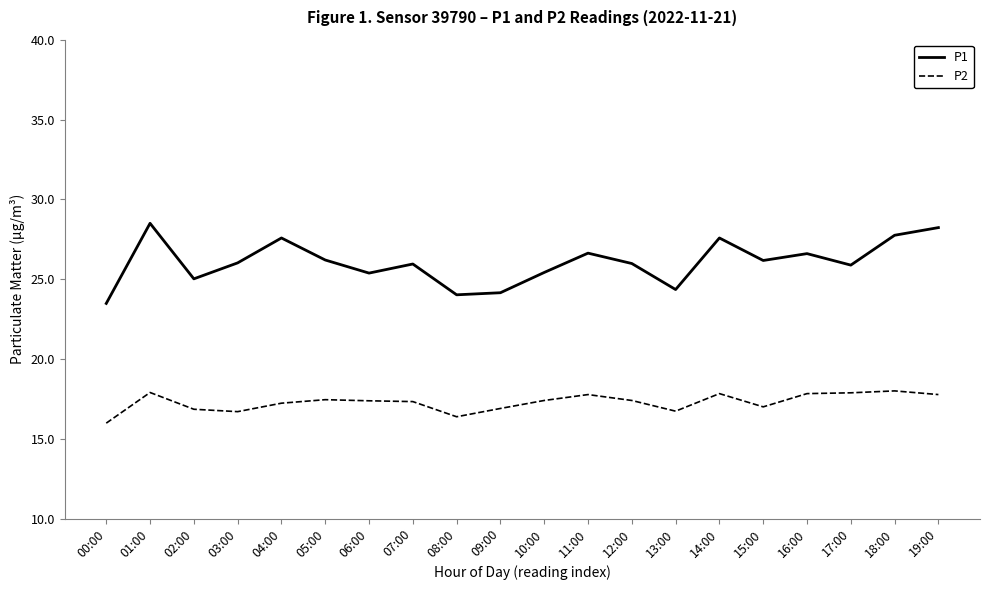

At which label does P1 reach its peak?

01:00